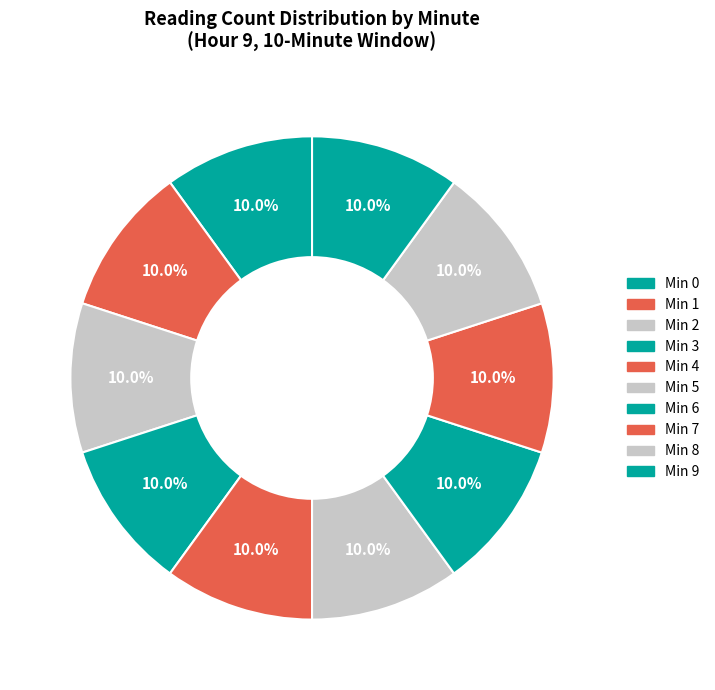

How many slices are in this pie chart?

10